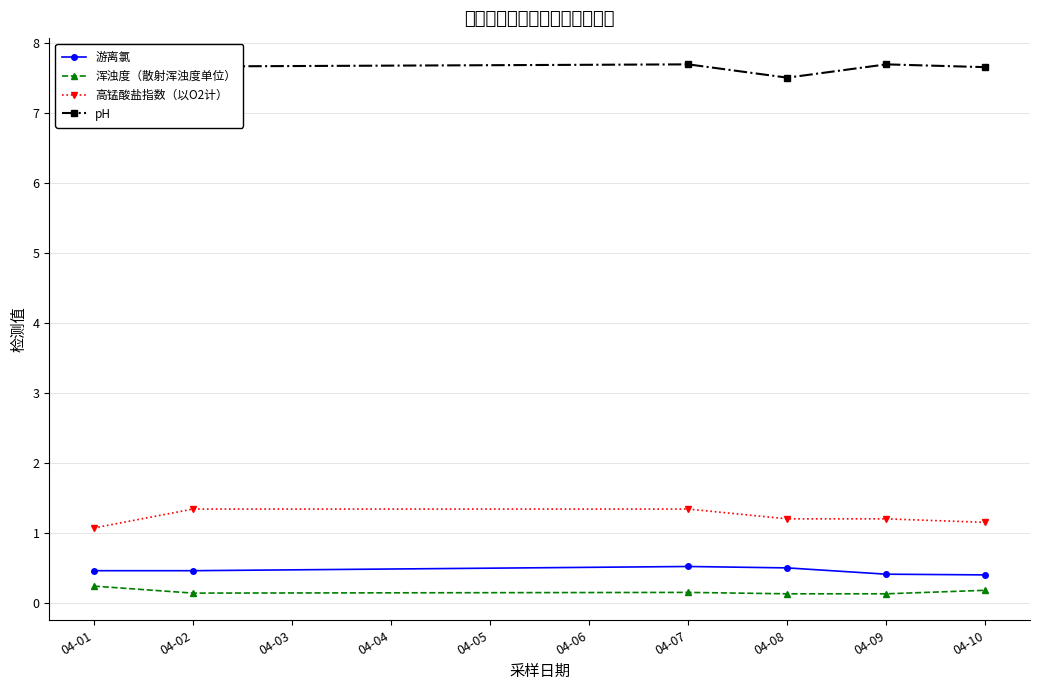

How many 浑浊度（散射浑浊度单位） values are between 0 and 1?

6